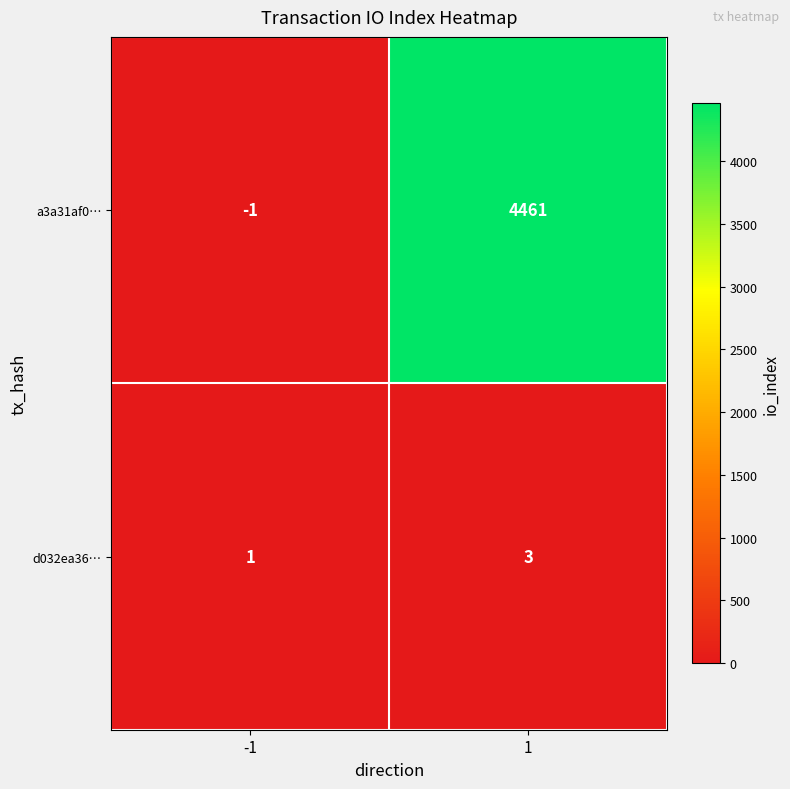

True or false: a3a31af0… has a value of -1 at -1.

True